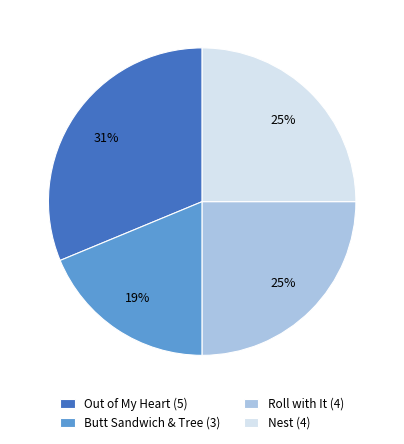

The Nest slice represents 25% of the pie. True or false?

True